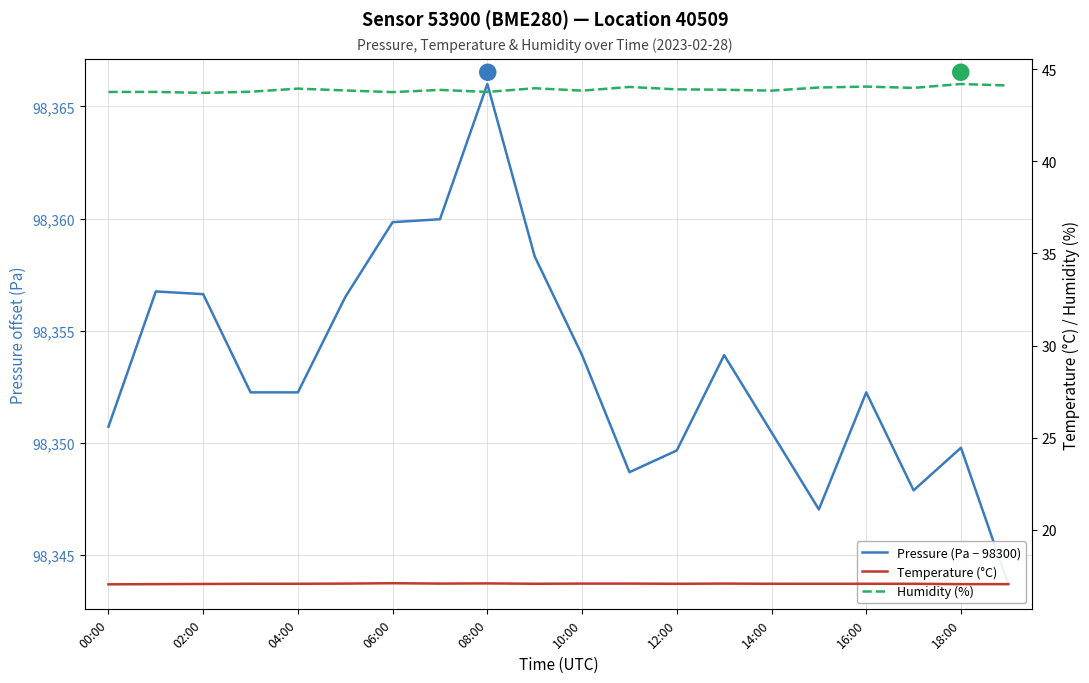

Rank the series by their maximum value, from lowest to highest.

Temperature (°C), Humidity (%), Pressure (Pa − 98300)